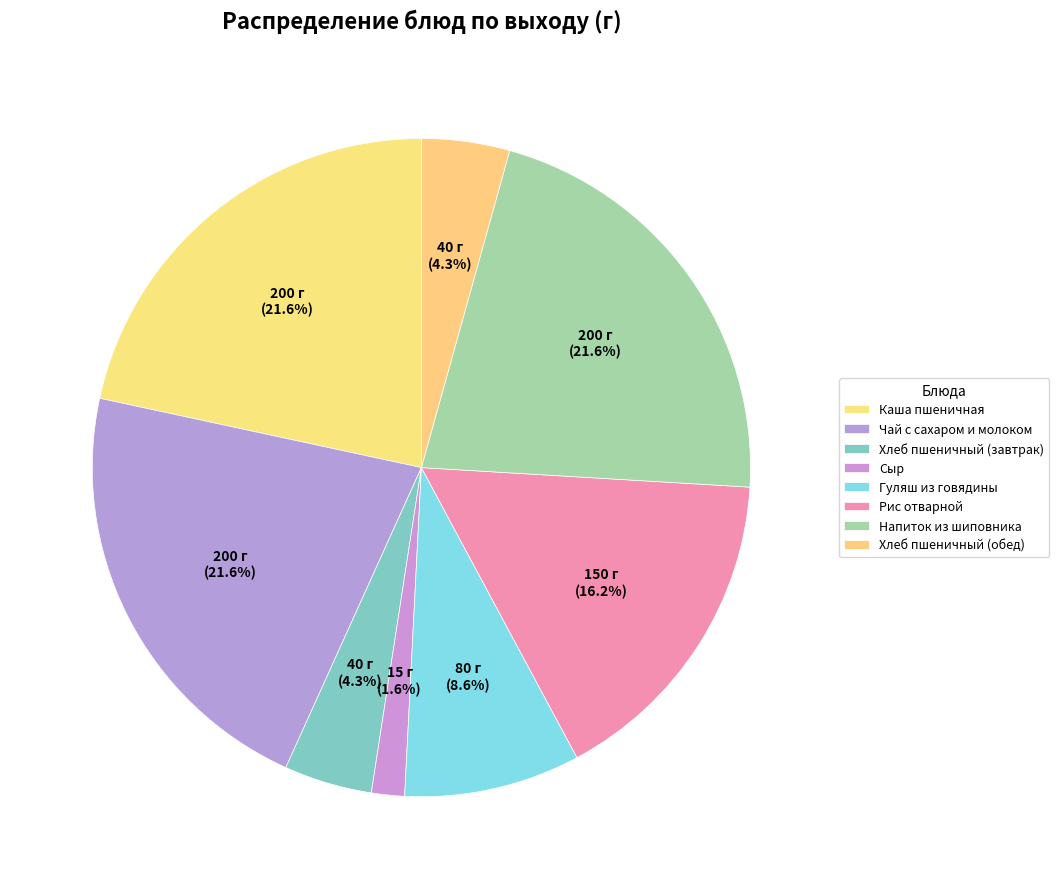

Rank the categories by value from lowest to highest.

Сыр, Хлеб пшеничный (завтрак), Хлеб пшеничный (обед), Гуляш из говядины, Рис отварной, Каша пшеничная, Чай с сахаром и молоком, Напиток из шиповника